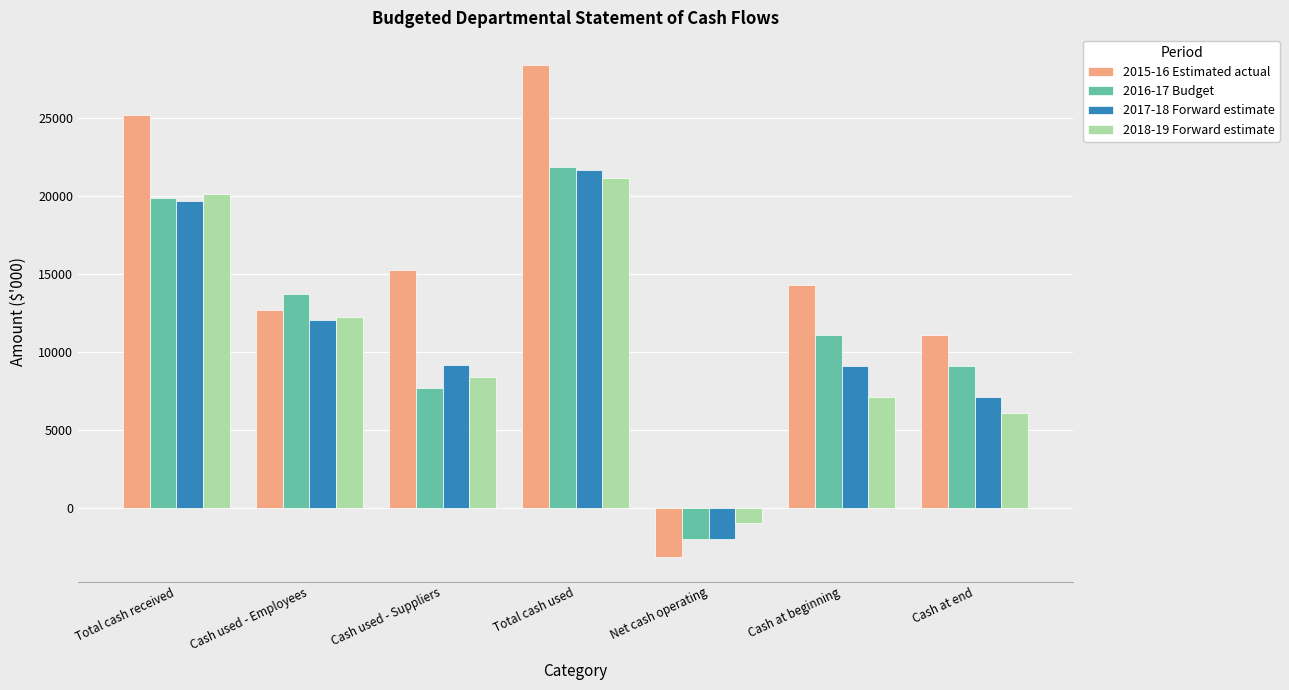

At which label does 2015-16 Estimated actual first exceed 14254?

Total cash received